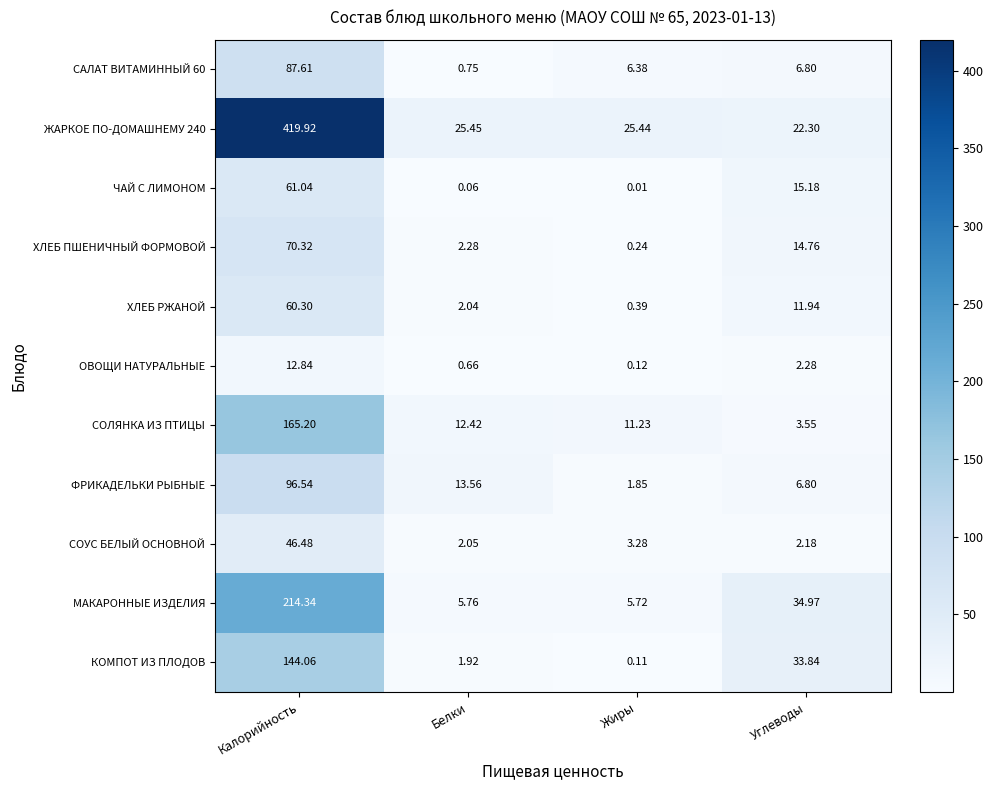

Rank the series by their maximum value, from lowest to highest.

ОВОЩИ НАТУРАЛЬНЫЕ, СОУС БЕЛЫЙ ОСНОВНОЙ, ХЛЕБ РЖАНОЙ, ЧАЙ С ЛИМОНОМ, ХЛЕБ ПШЕНИЧНЫЙ ФОРМОВОЙ, САЛАТ ВИТАМИННЫЙ 60, ФРИКАДЕЛЬКИ РЫБНЫЕ, КОМПОТ ИЗ ПЛОДОВ, СОЛЯНКА ИЗ ПТИЦЫ, МАКАРОННЫЕ ИЗДЕЛИЯ, ЖАРКОЕ ПО-ДОМАШНЕМУ 240